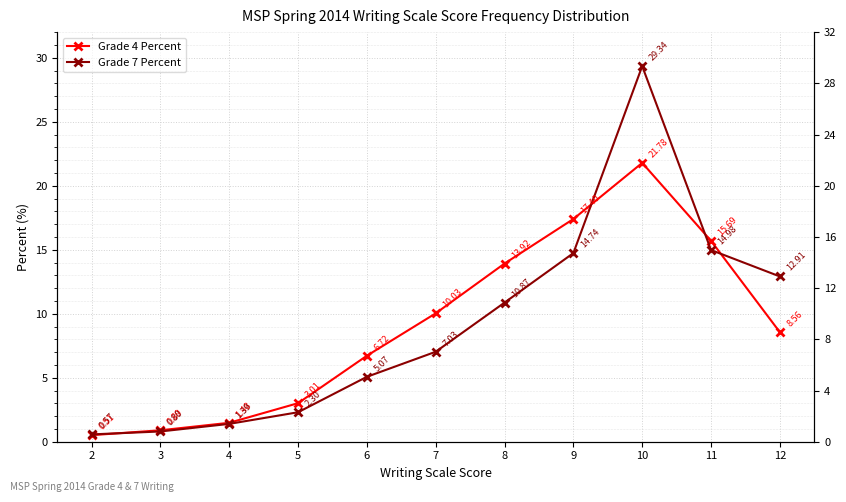

Which series has the largest total across all categories?

Grade 4 Percent